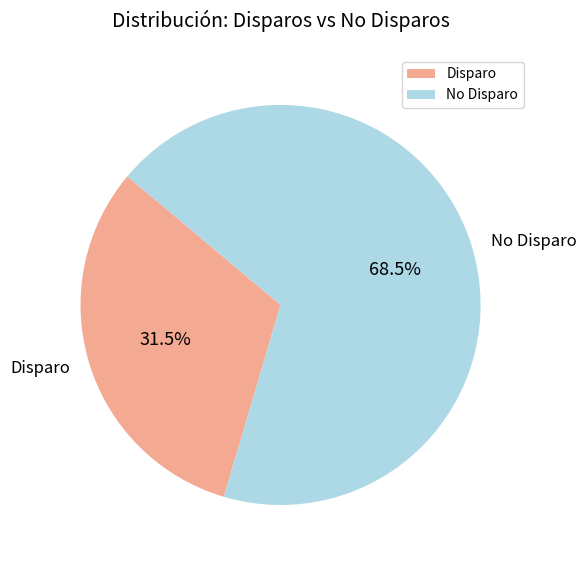

Does Disparo represent more than half of the total?

No